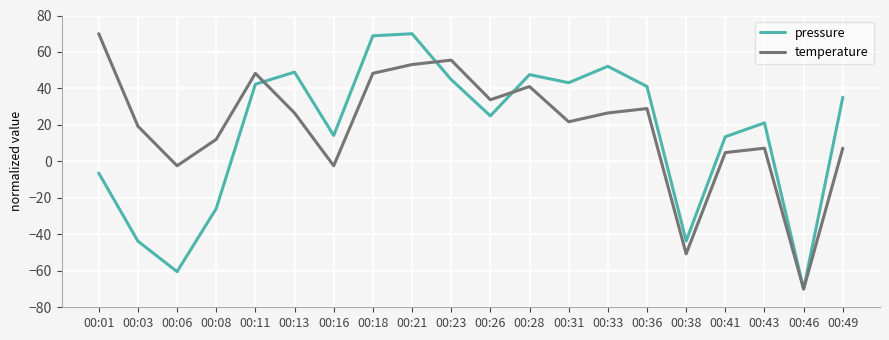

At which category is the sum across all series the highest?

00:21